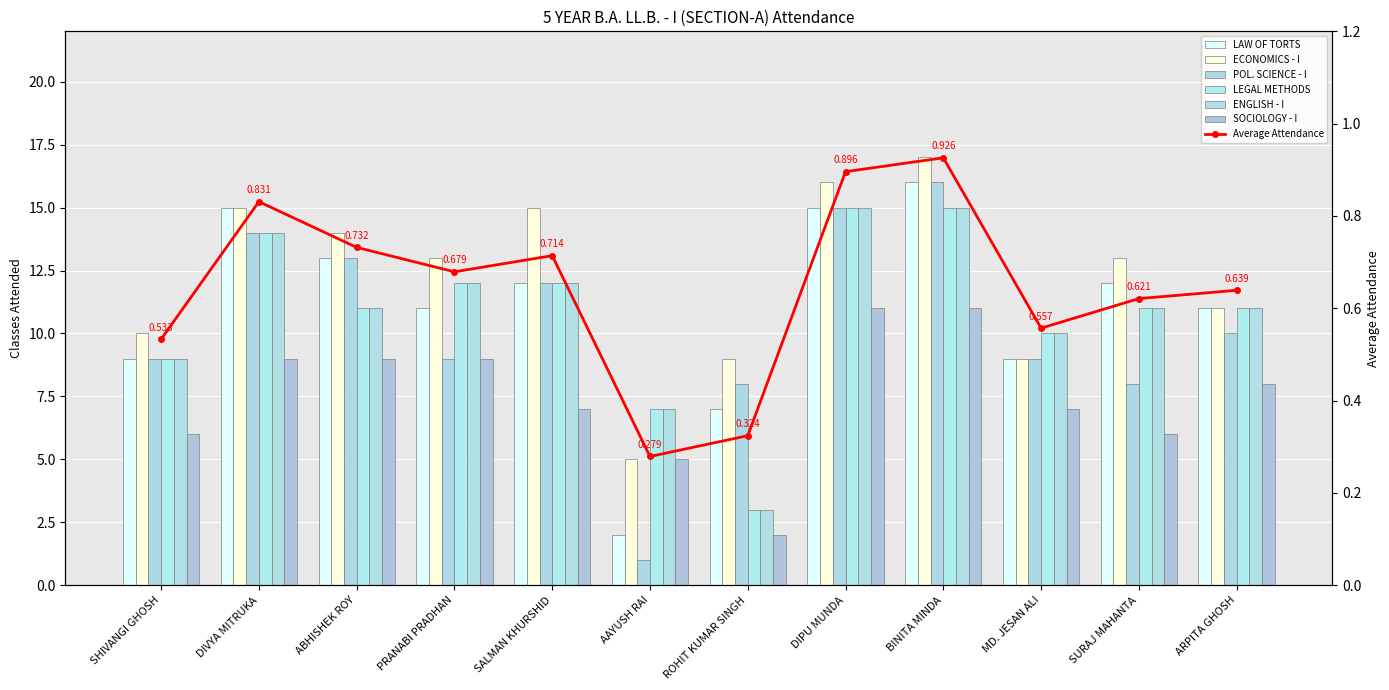

What are all the series names shown in the legend?

LAW OF TORTS, ECONOMICS - I, POL. SCIENCE - I, LEGAL METHODS, ENGLISH - I, SOCIOLOGY - I